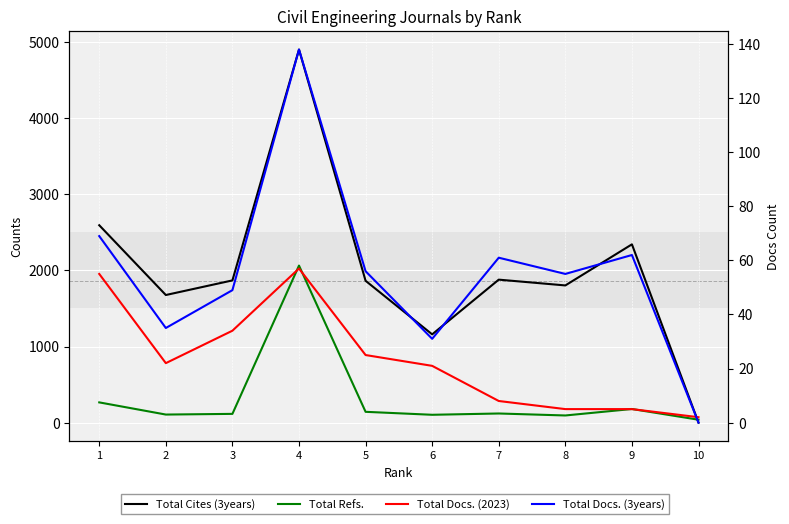

What is the difference between the maximum and minimum values in the Total Refs. series?

2026